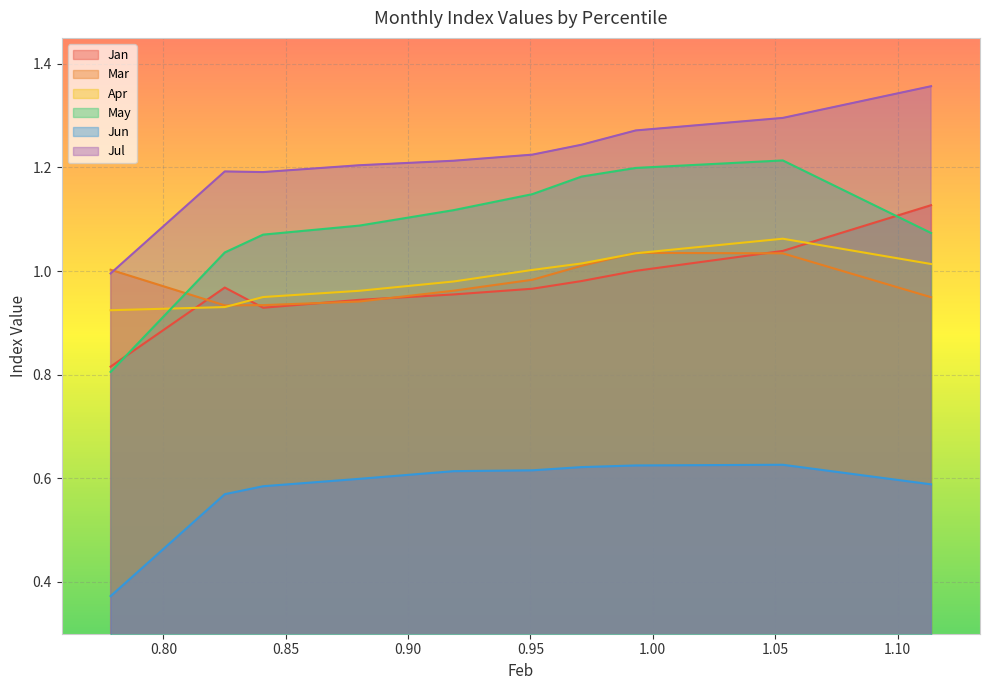

Rank the categories by Apr value from lowest to highest.

pct05, pct15, pct25, pct35, pct45, pct55, pct95, pct65, pct75, pct85